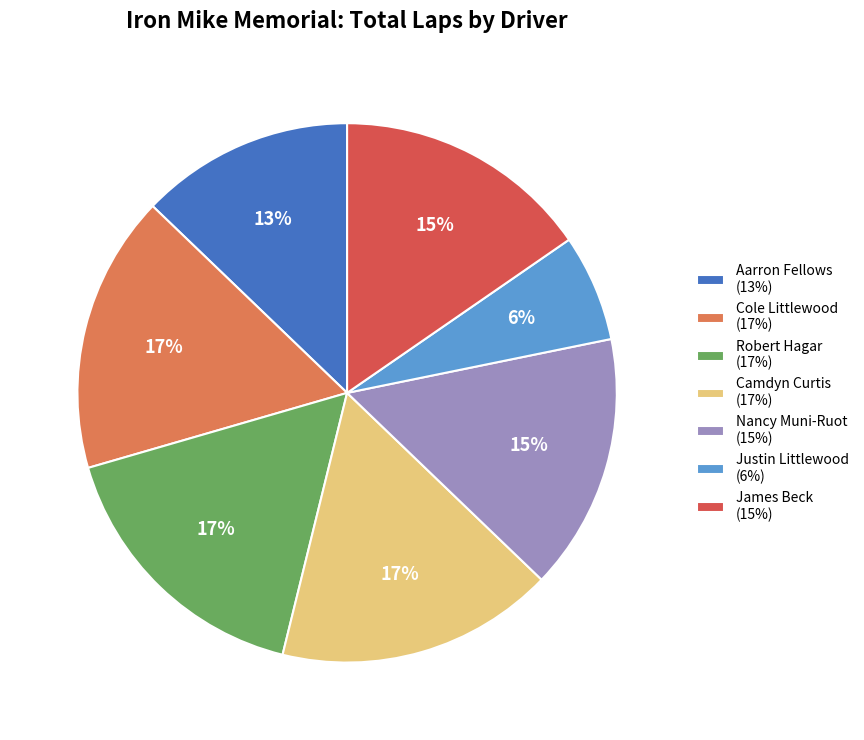

Which has a higher value, Nancy Muni-Ruot (15%) or Robert Hagar (17%)?

Robert Hagar (17%)